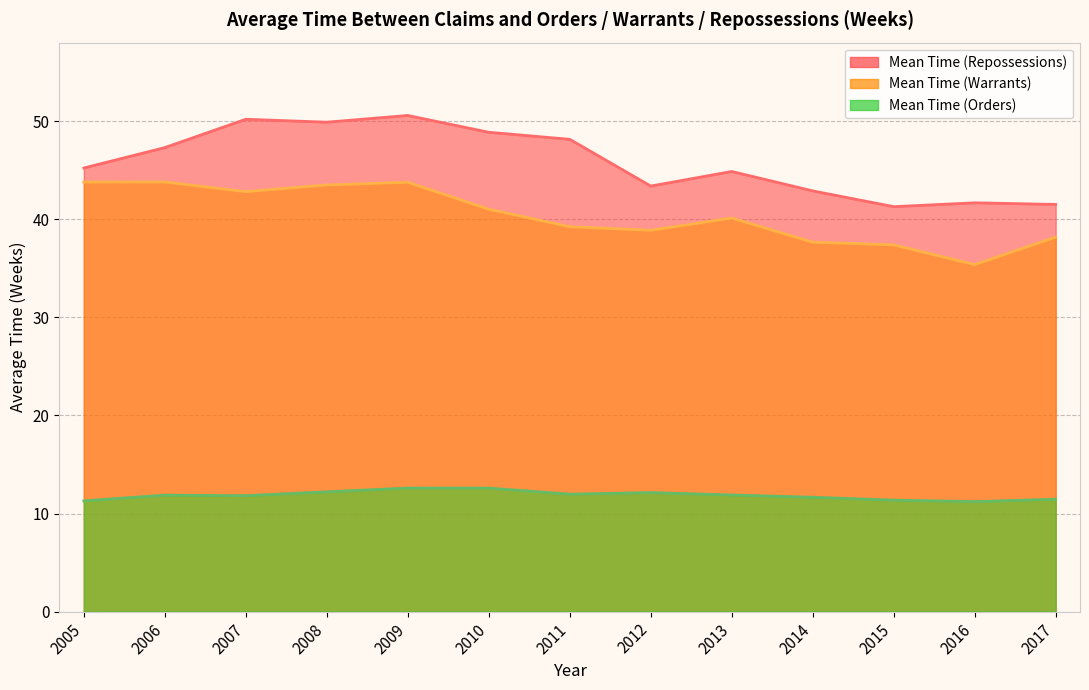

Reading left to right, list all the values displayed in this chart.

Mean Time (Orders): 11.3	11.9	11.8	12.2	12.6	12.6	12.0	12.1	11.9	11.7	11.4	11.2	11.5
Mean Time (Warrants): 43.8	43.8	42.8	43.5	43.8	41.0	39.2	38.9	40.1	37.7	37.4	35.4	38.2
Mean Time (Repossessions): 45.2	47.3	50.2	49.9	50.6	48.9	48.1	43.4	44.9	42.9	41.3	41.7	41.5